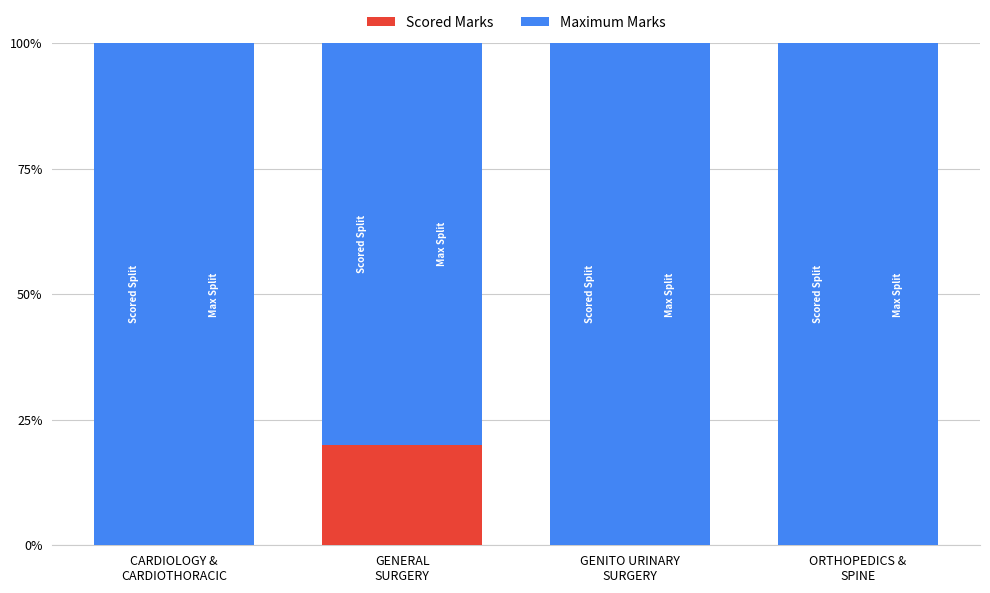

Rank the series by their maximum value, from lowest to highest.

Scored Marks, Maximum Marks